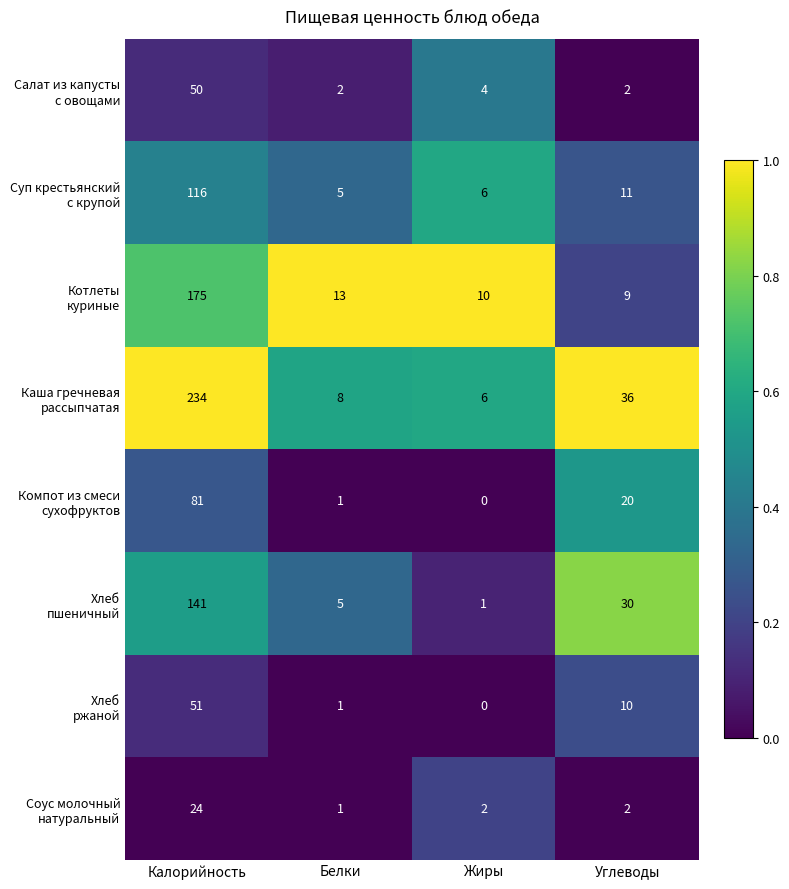

Which category has the highest value across all series?

Калорийность